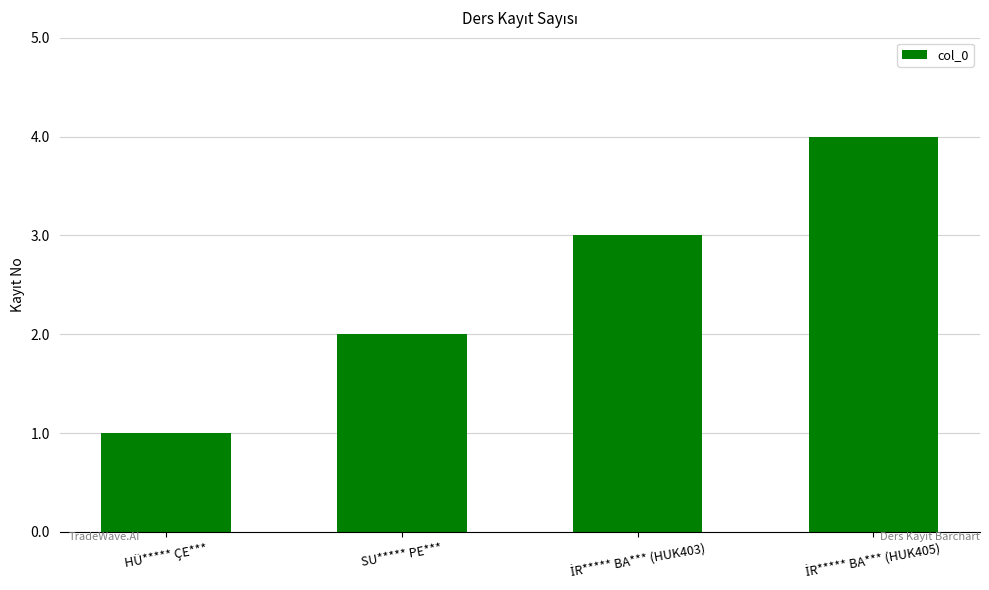

What is the change in value from HÜ***** ÇE*** to SU***** PE***?

+1